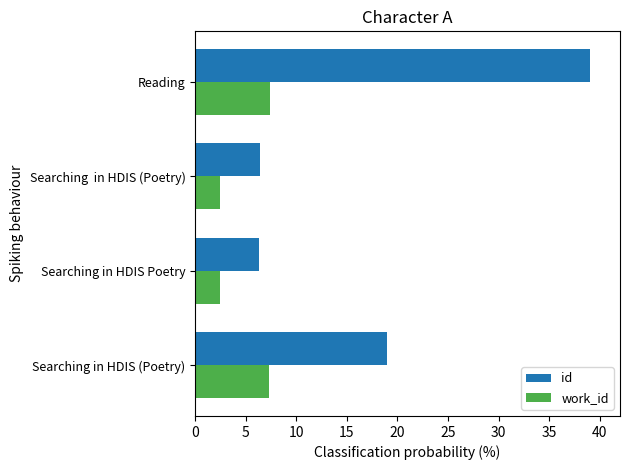

Read the work_id value at Searching  in HDIS (Poetry).

2.5